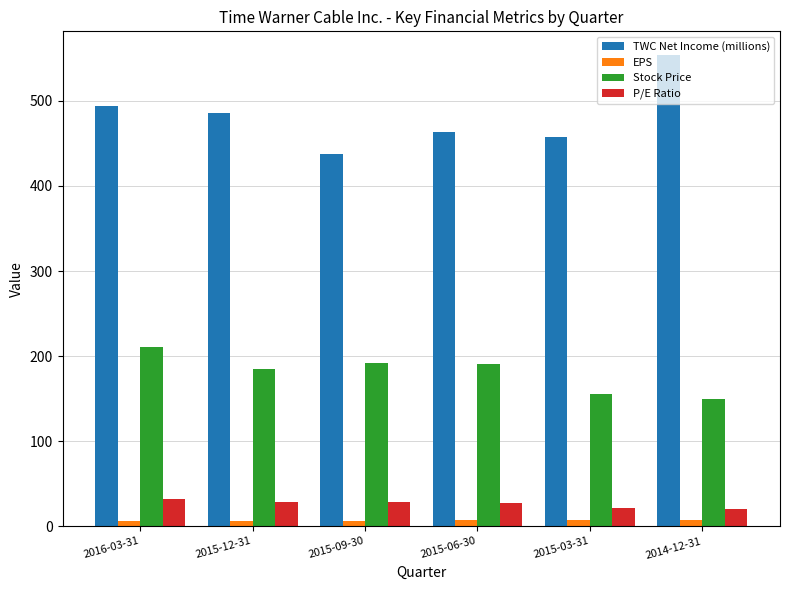

What is the sum of all P/E Ratio values?

158.7